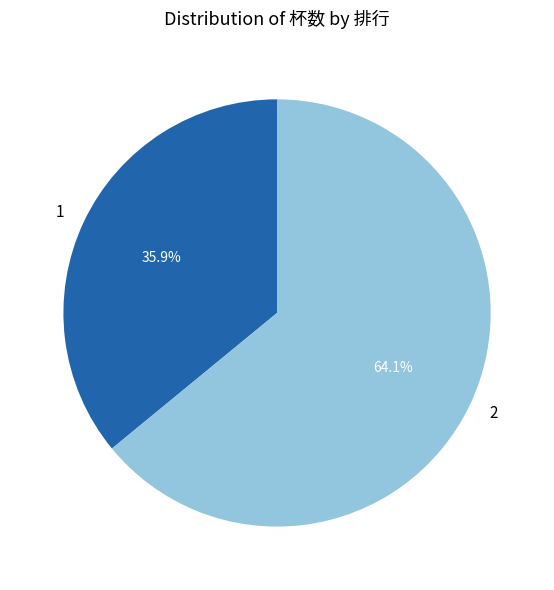

What is the ratio of the value at 1 to the value at 2?

0.6